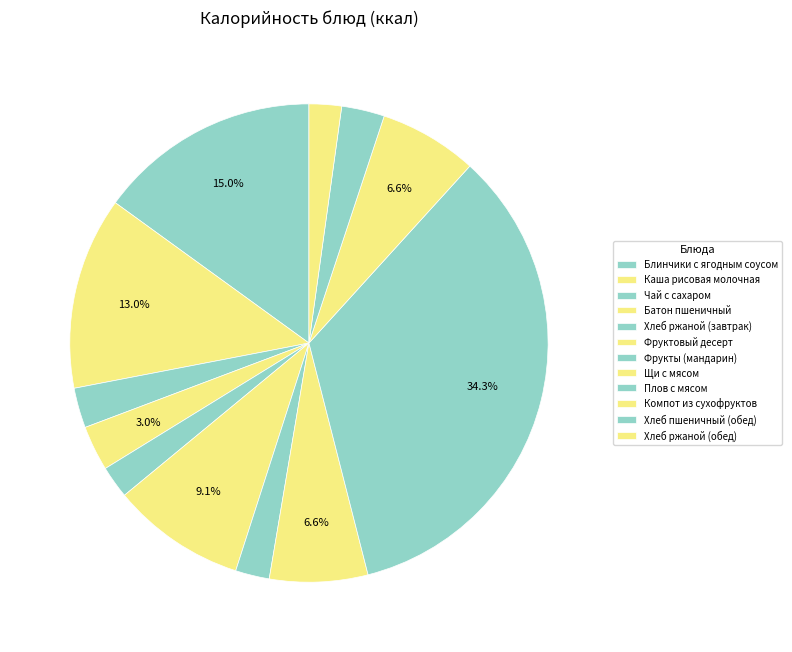

Count the number of slices in the pie.

12